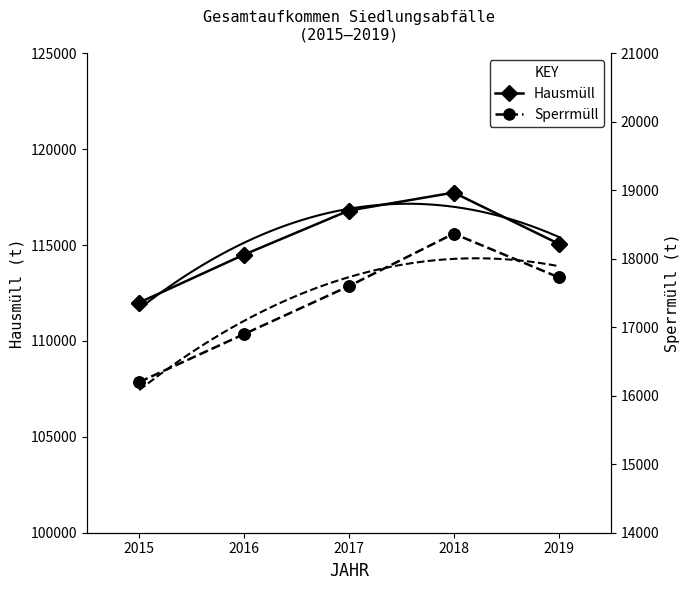

At how many categories does at least one series exceed 117398?

1